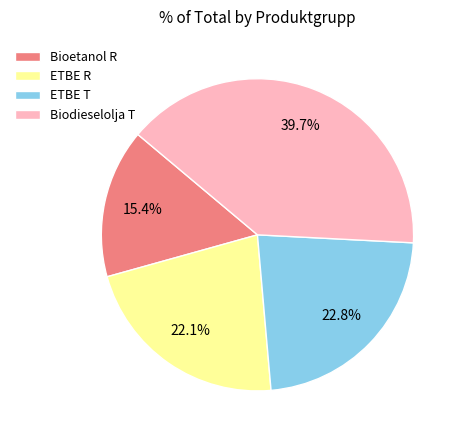

Count the number of slices in the pie.

4